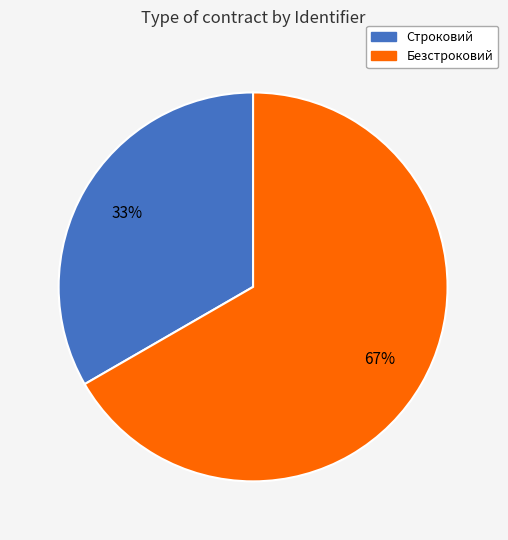

Approximately how many times larger is the value at Строковий compared to Безстроковий?

0.5